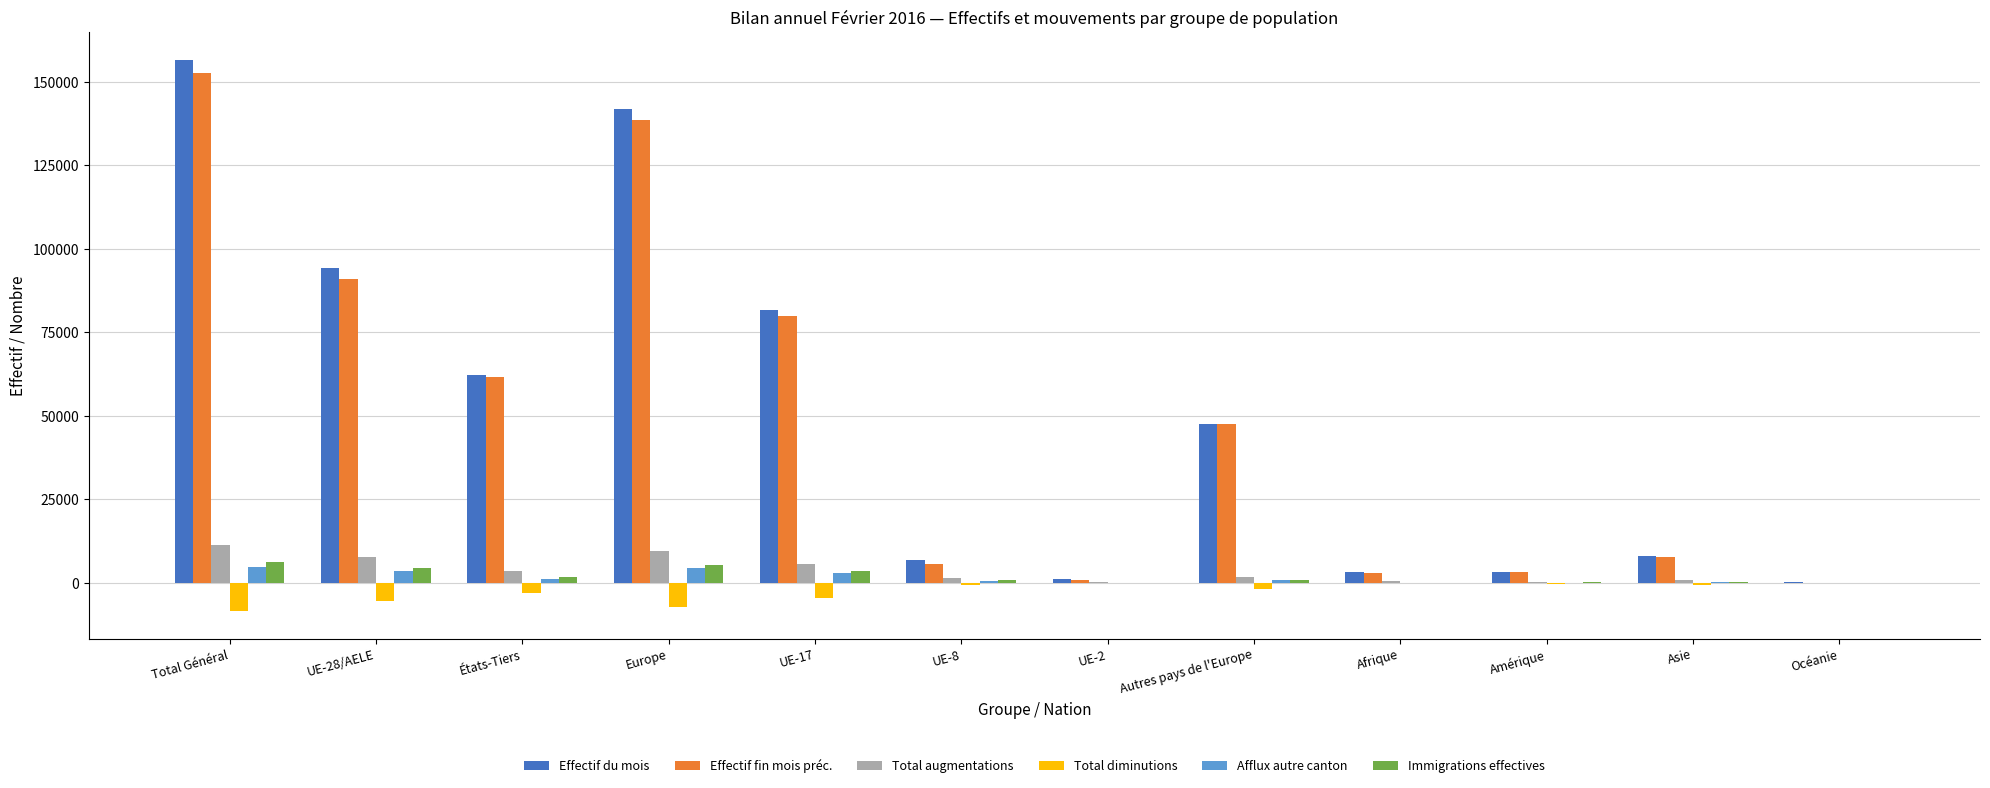

What is the sum of all Effectif du mois values?

607203